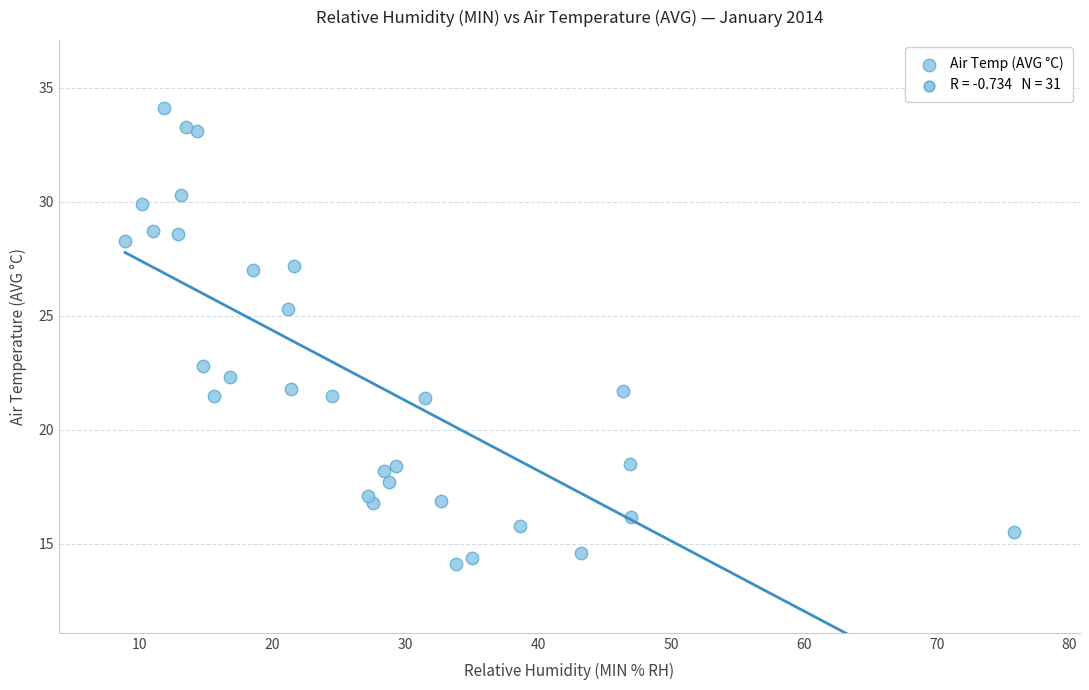

What is the range of Y values (max minus min)?

20.0